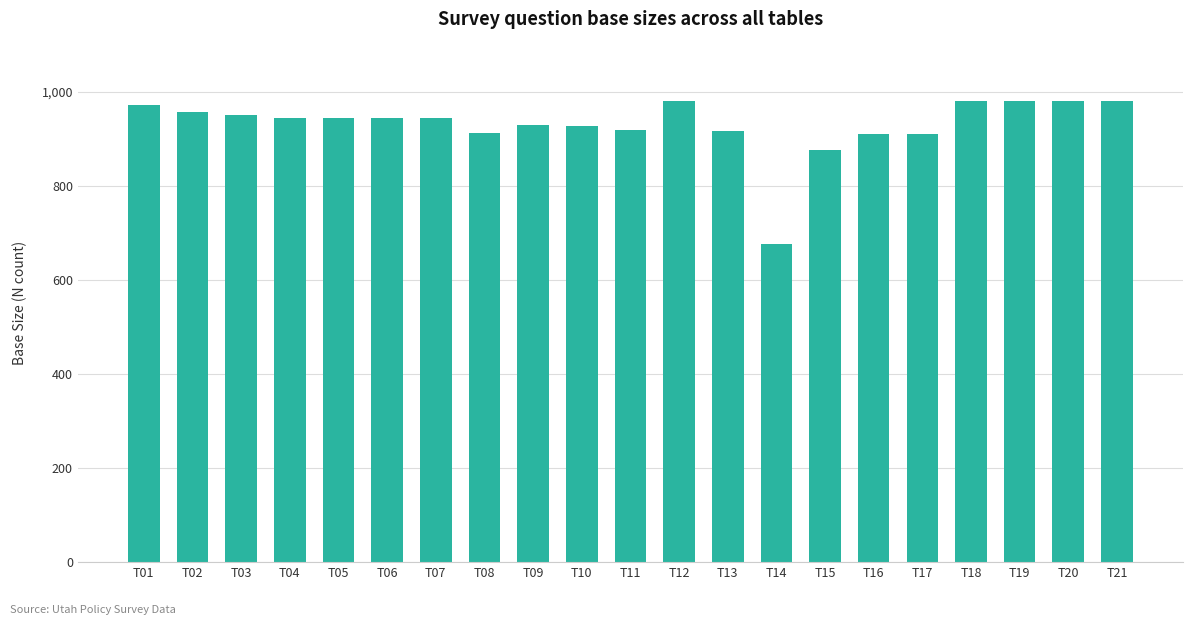

What is the average value?

929